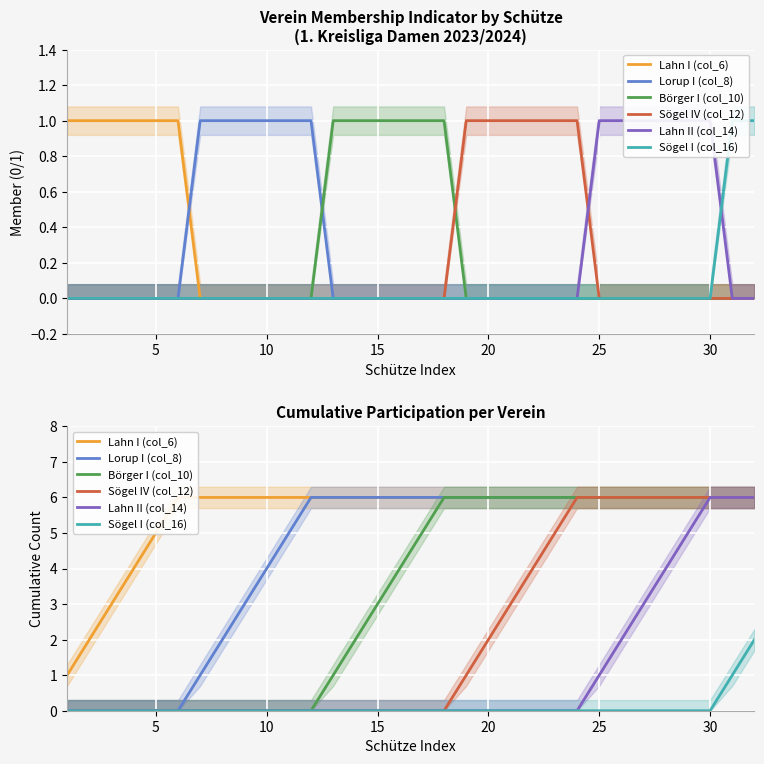

True or false: Sögel I (col_16) has a value of 1 at 10.

False